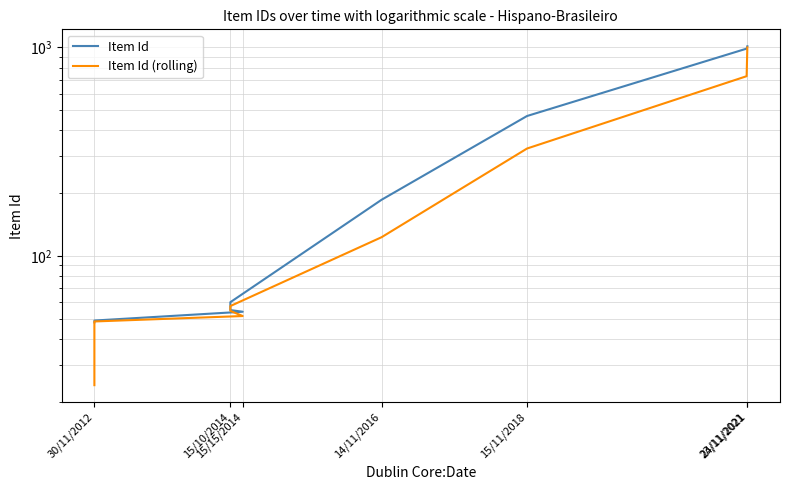

Is the value of Item Id at 30/11/2012 greater than the value of Item Id (rolling) at 15/10/2014?

No